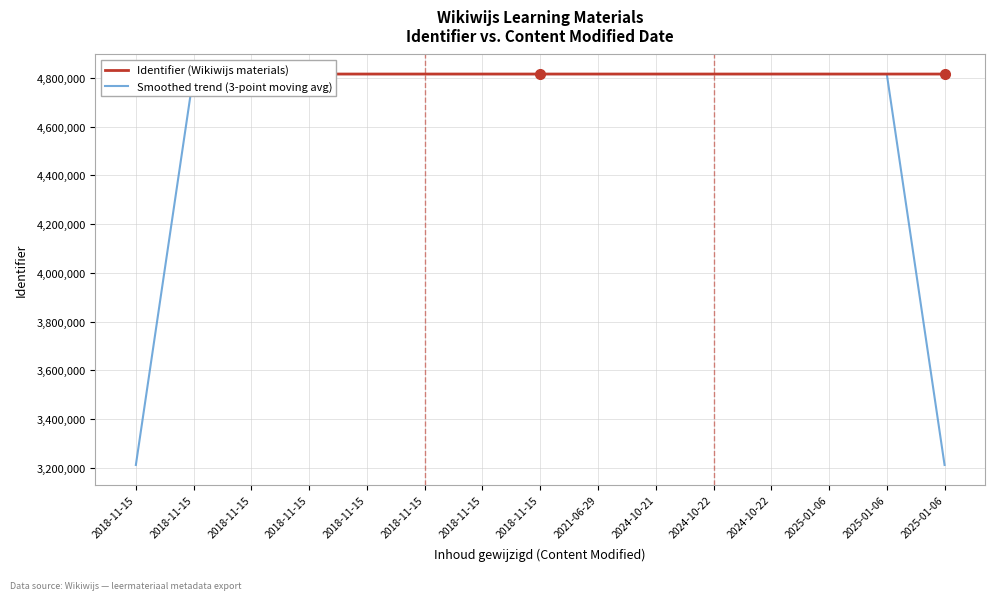

Between which two adjacent categories do Identifier (Wikiwijs materials) and Smoothed trend (3-point moving avg) first intersect?

2018-11-15 and 2018-11-15